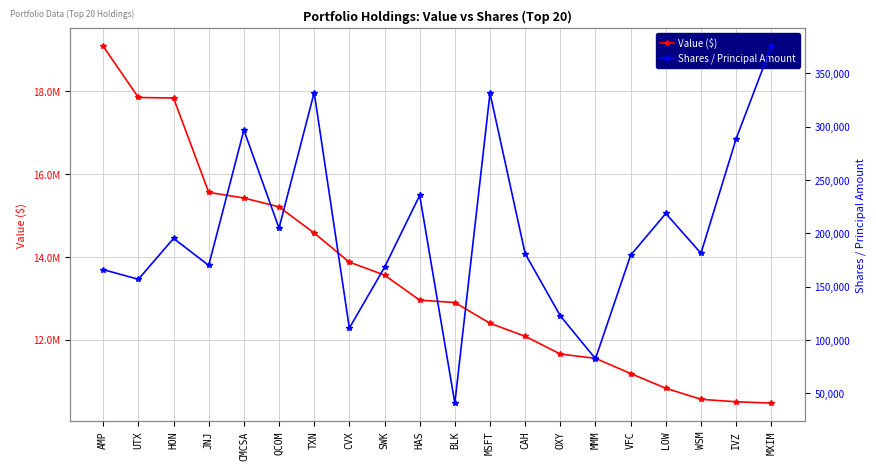

Reading left to right, what are all the values shown in this chart?

Value ($): 19085000	17850000	17837000	15559000	15423000	15209000	14577000	13874000	13562000	12956000	12900000	12398000	12085000	11655000	11552000	11185000	10830000	10563000	10503000	10472000
Shares / Principal Amount: 165886	156856	195218	169873	296809	204837	331991	111074	168083	235527	40762	331407	180887	122550	82361	179424	218559	181252	288561	375327